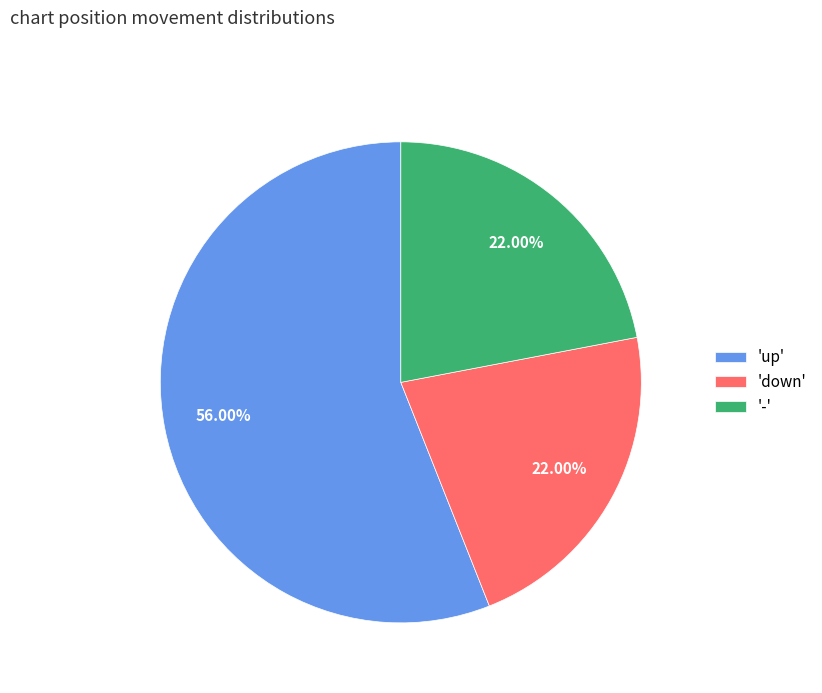

Is the sum of '-' and 'up' greater than half?

Yes